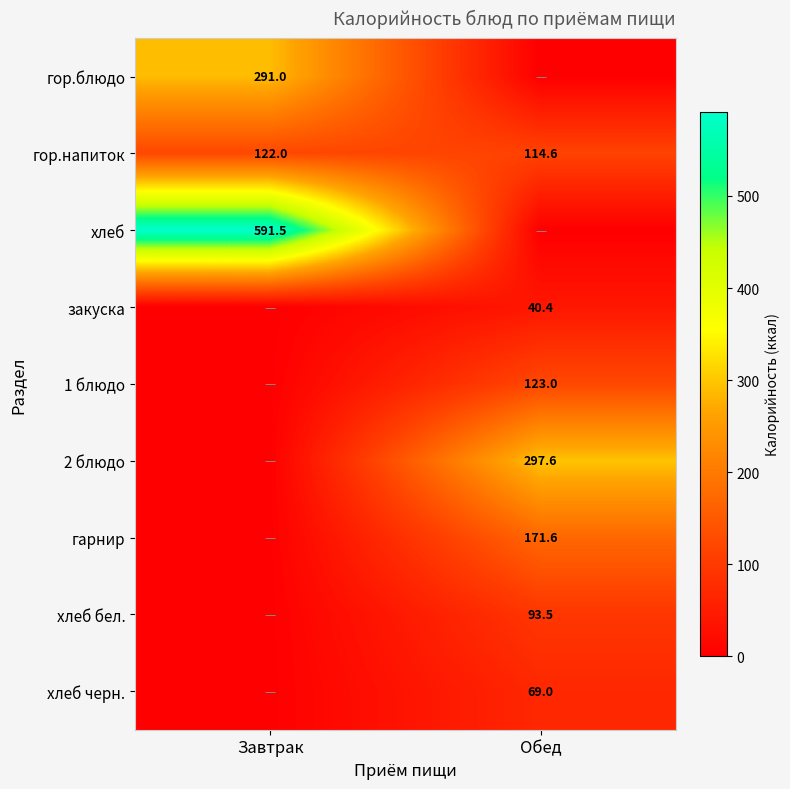

What is the lowest value of the гор.напиток series?

114.6